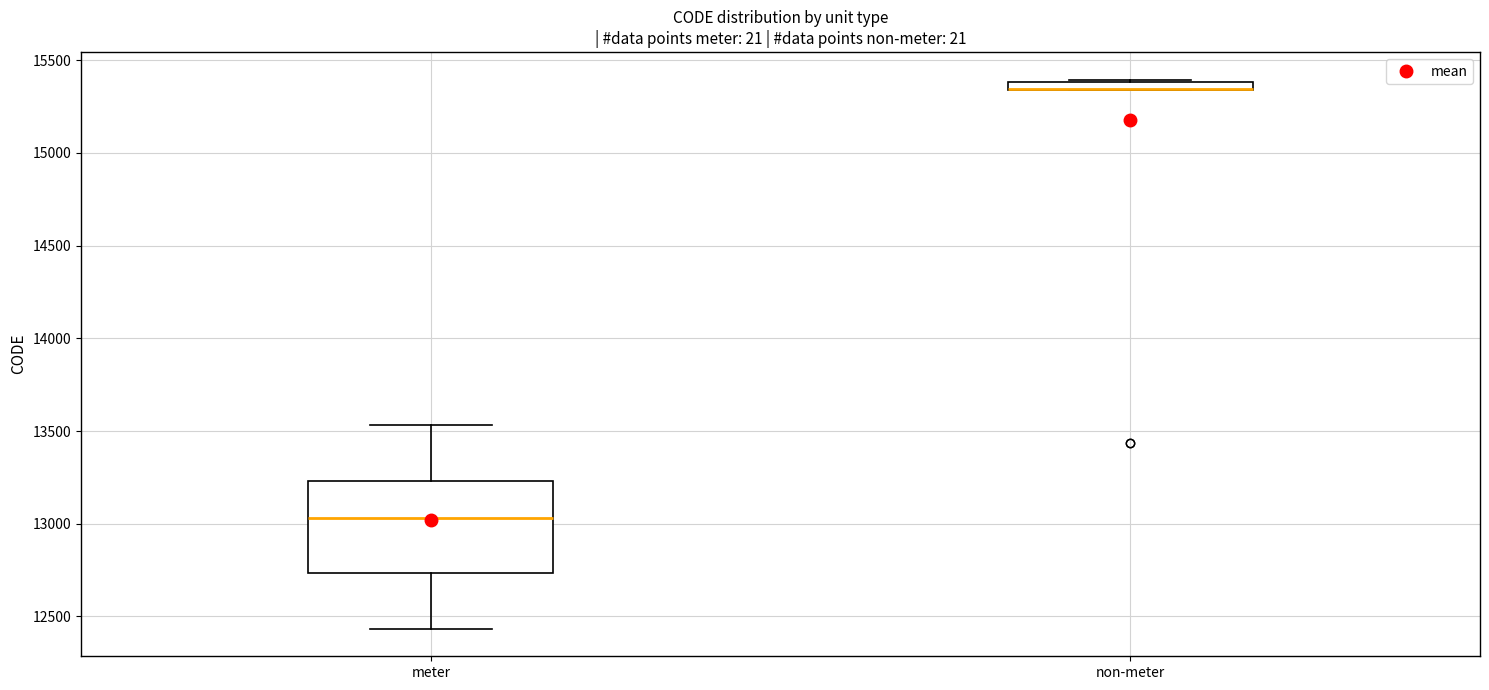

Comparing the boxes themselves (not the whiskers), which one is the tallest?

meter